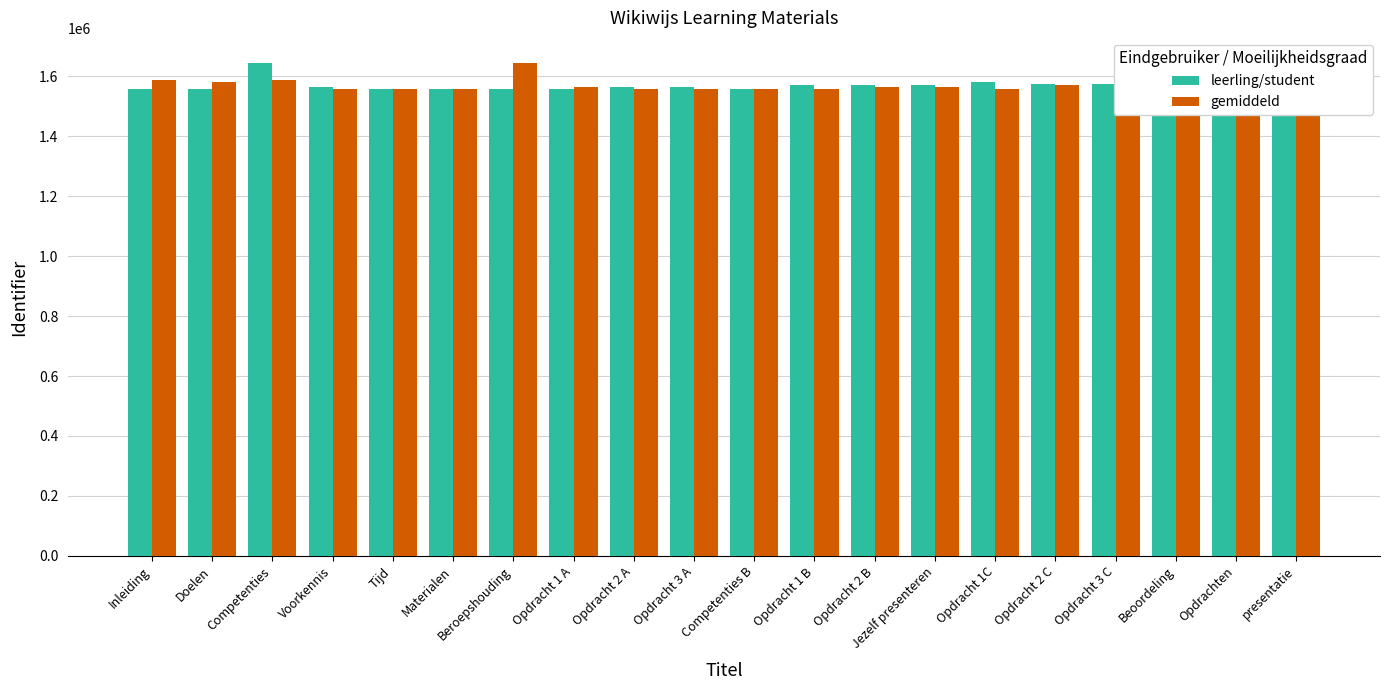

What is the spread (max minus min) of values at Inleiding?

28504